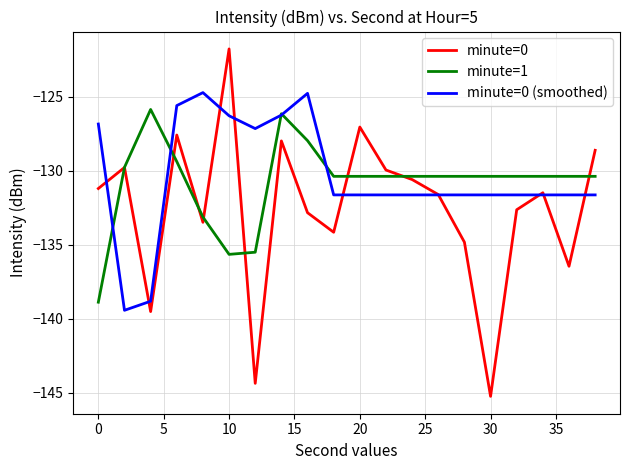

What is the minimum value for minute=1?

-138.9